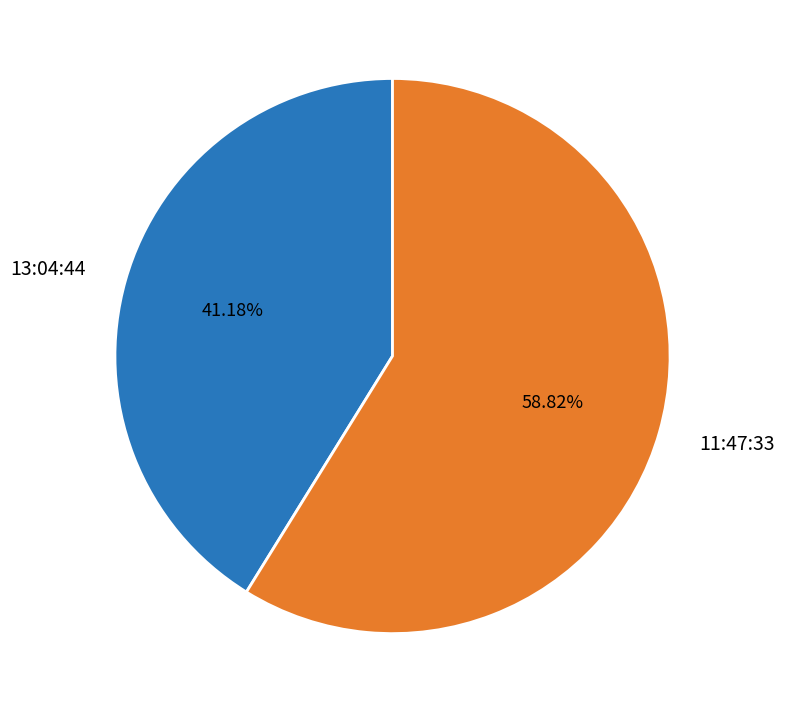

Is it true that 11:47:33 is 44% of the pie?

False